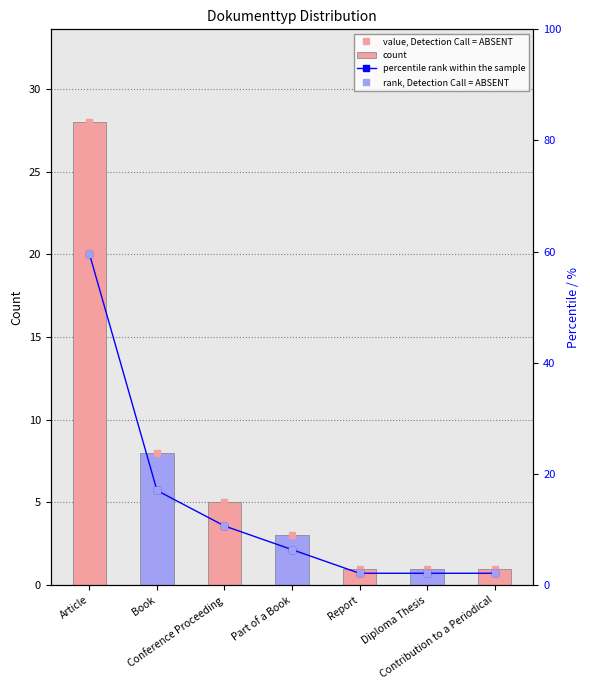

What position from the right is Conference Proceeding?

5